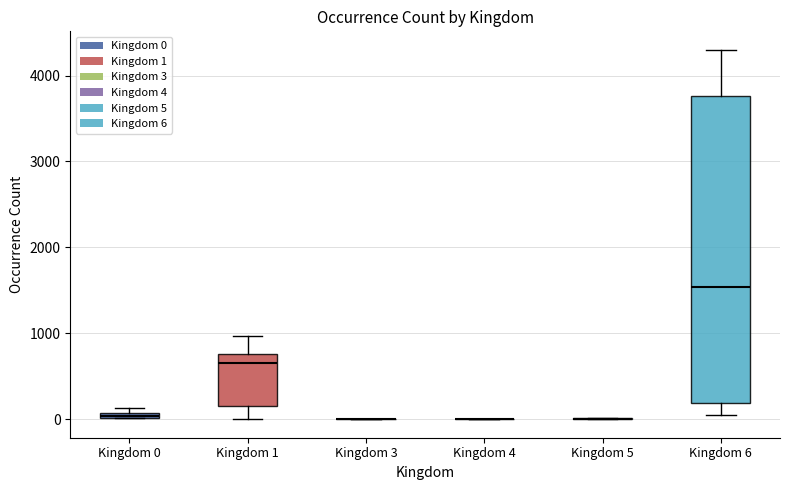

Where is the upper edge of the box for Kingdom 1 on the y-axis? The values are not printed on the chart, so give them approximately, as read against the axis.

800